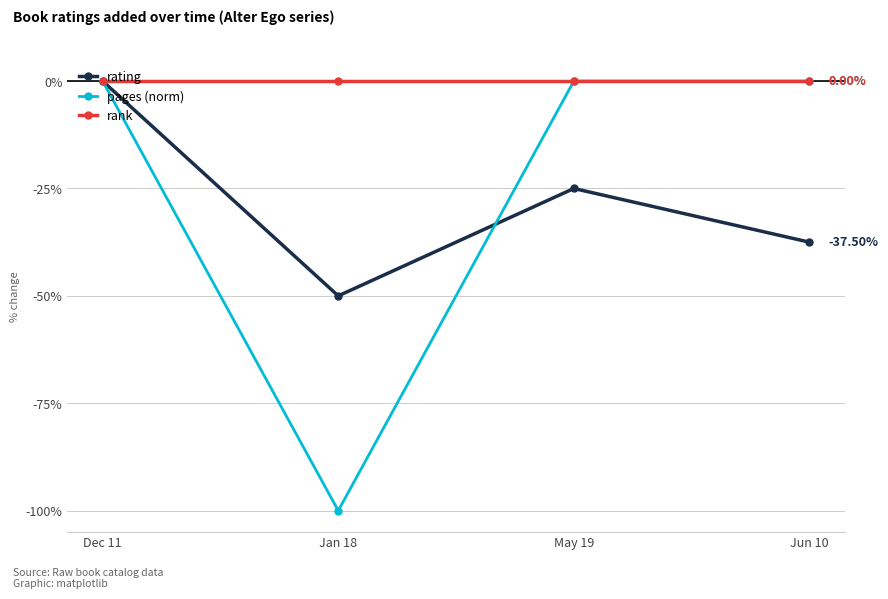

What is the label of the 2nd point from the left?

Jan 18